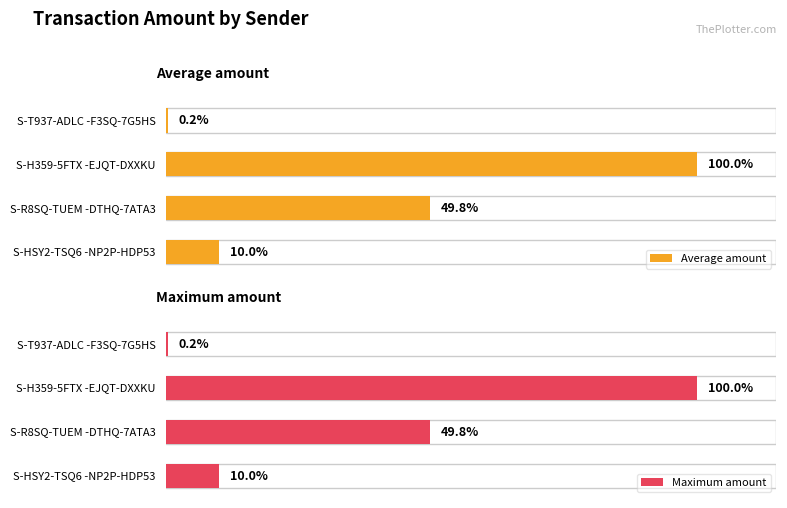

Are the bars grouped side by side (vs. stacked)?

No